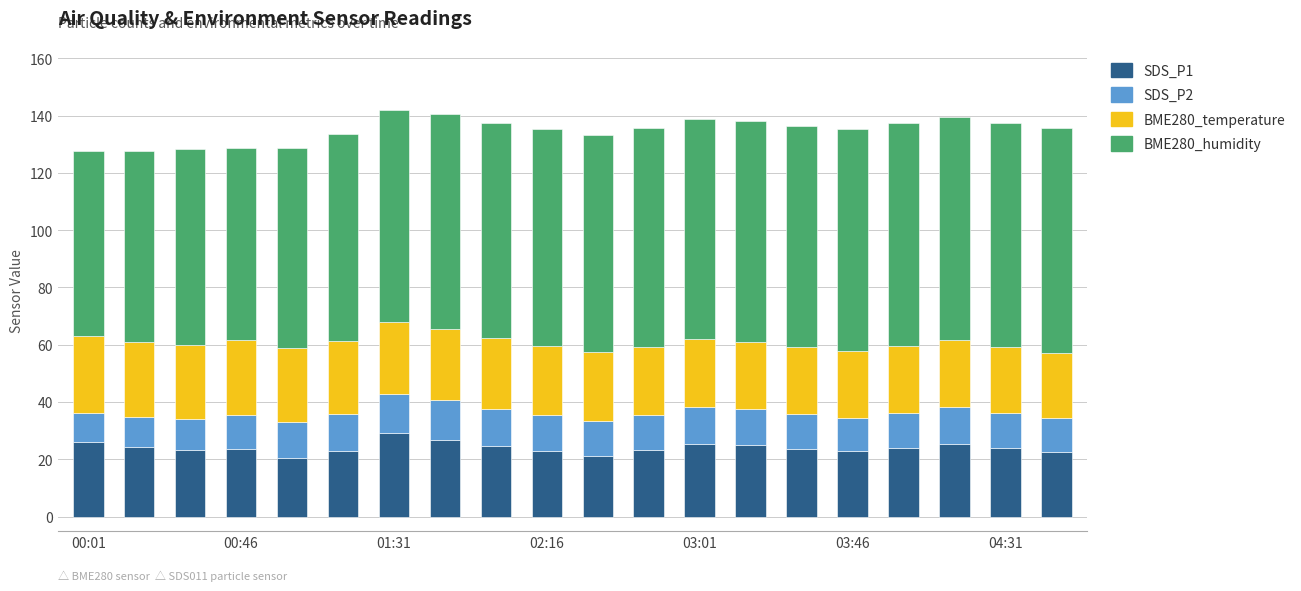

What is the average value of the SDS_P1 series?

24.0